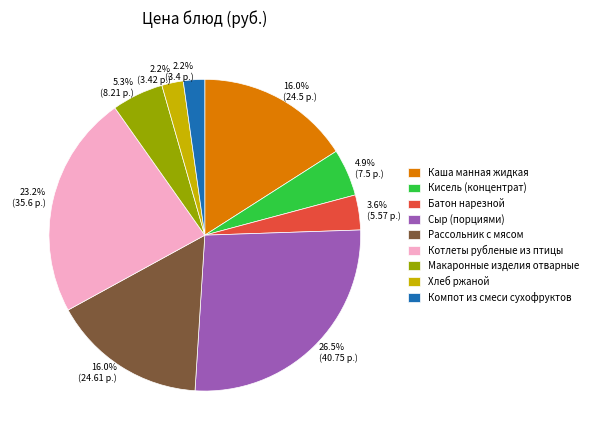

True or false: Рассольник с мясом accounts for 16% of the total.

True